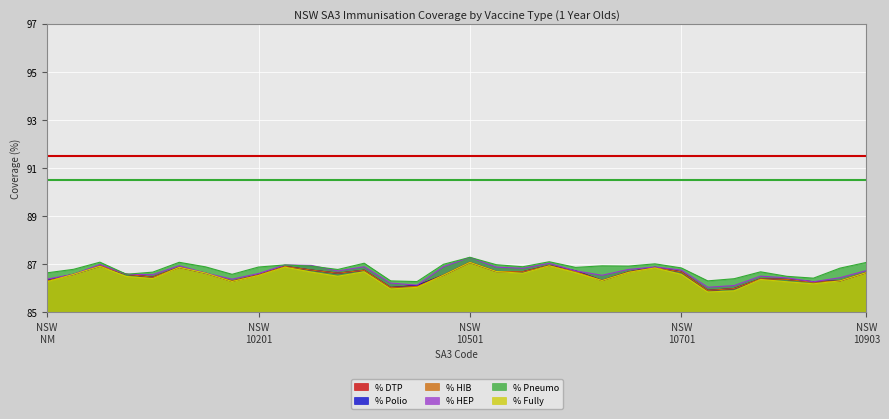

Is the value of % Polio at 10303 greater than the value of % HIB at 10804?

Yes